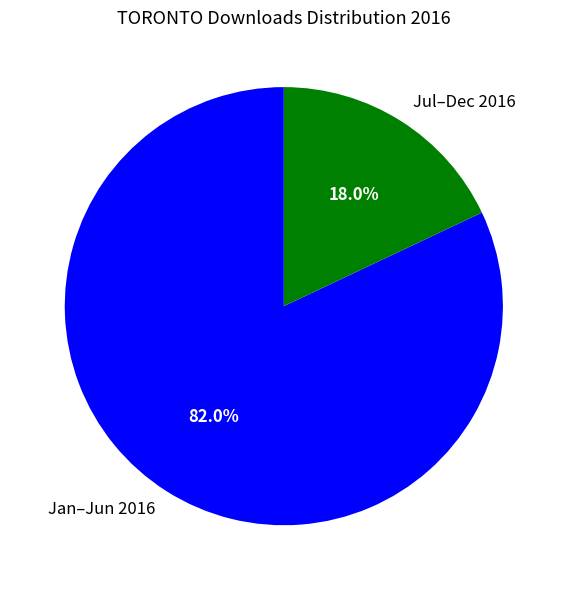

Rank the categories by value from lowest to highest.

Jul–Dec 2016, Jan–Jun 2016